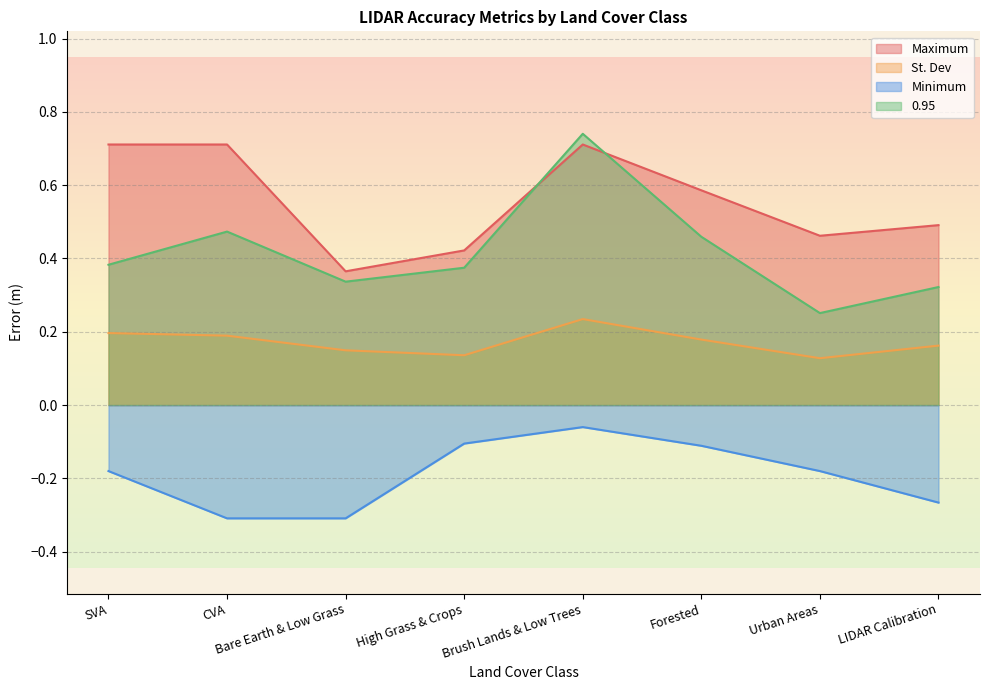

True or false: Minimum has more than 1 interior local peaks.

False